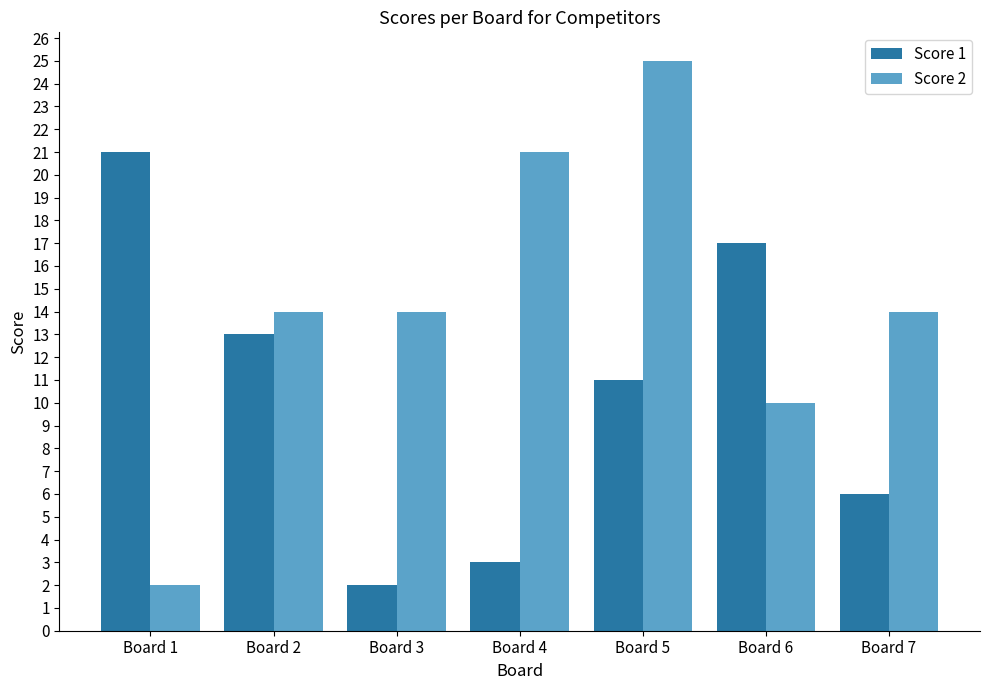

Which series has the largest total across all categories?

Score 2